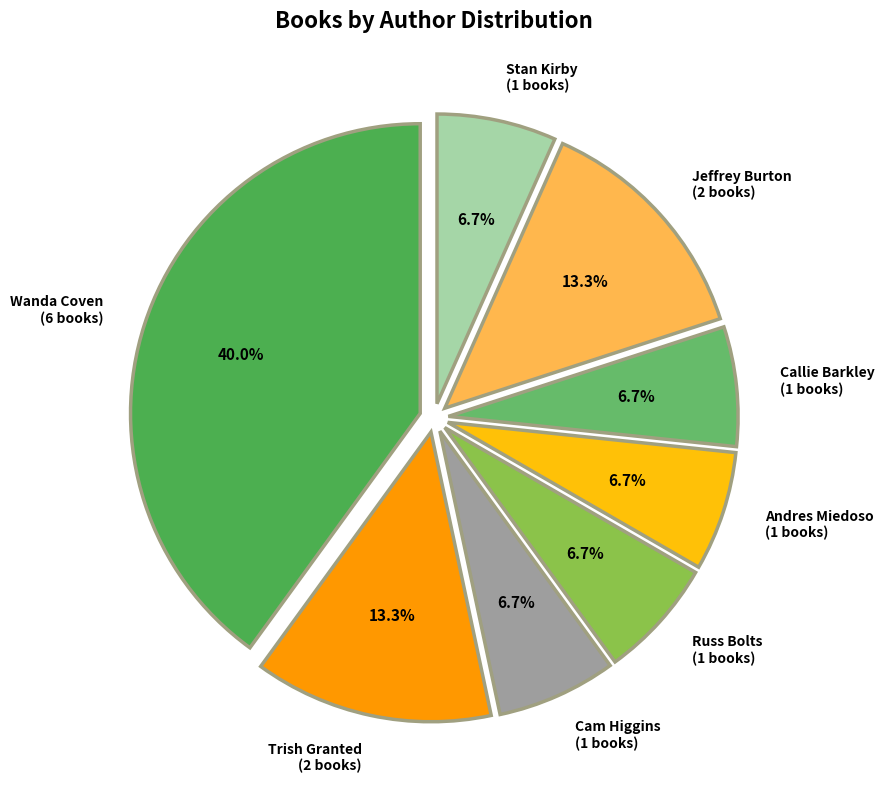

What is the ratio of the value at Andres Miedoso (1 books) to the value at Trish Granted (2 books)?

0.5